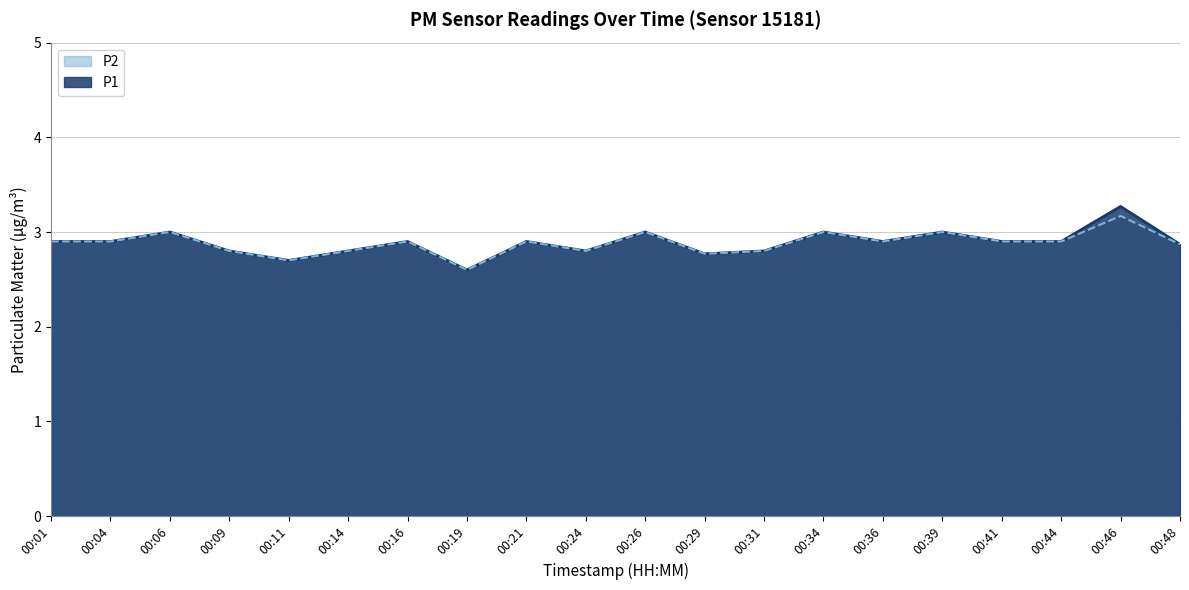

The P1 series shows 4.4 at 00:39. True or false?

False